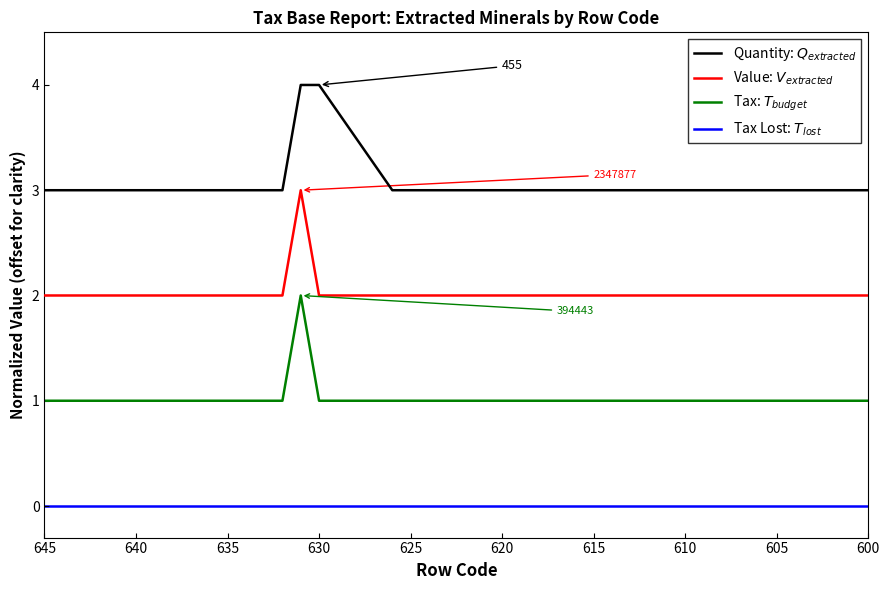

Is the value of Quantity: $Q_{extracted}$ at 15 greater than the value of Tax: $T_{budget}$ at 12?

Yes